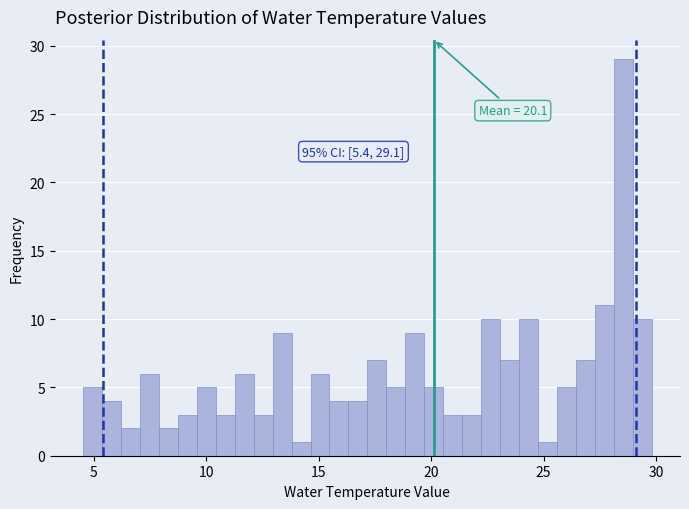

Read against the x-axis, roughly where is the centre of the tallest bar?

28.5